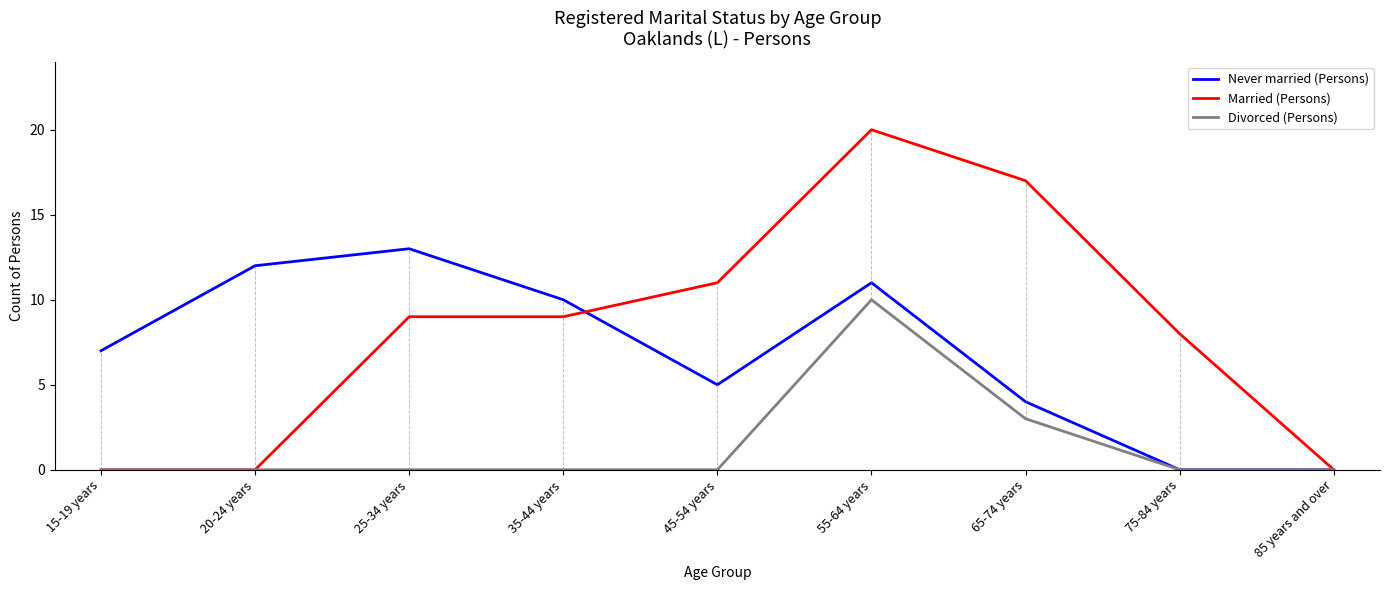

At which category is the sum across all series the highest?

55-64 years